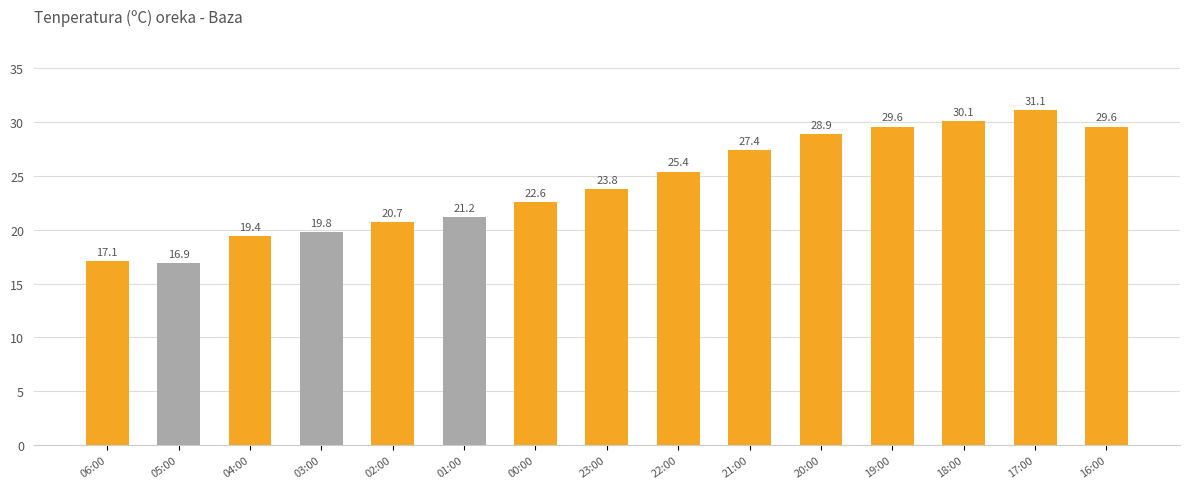

How many data points are above 23?

8